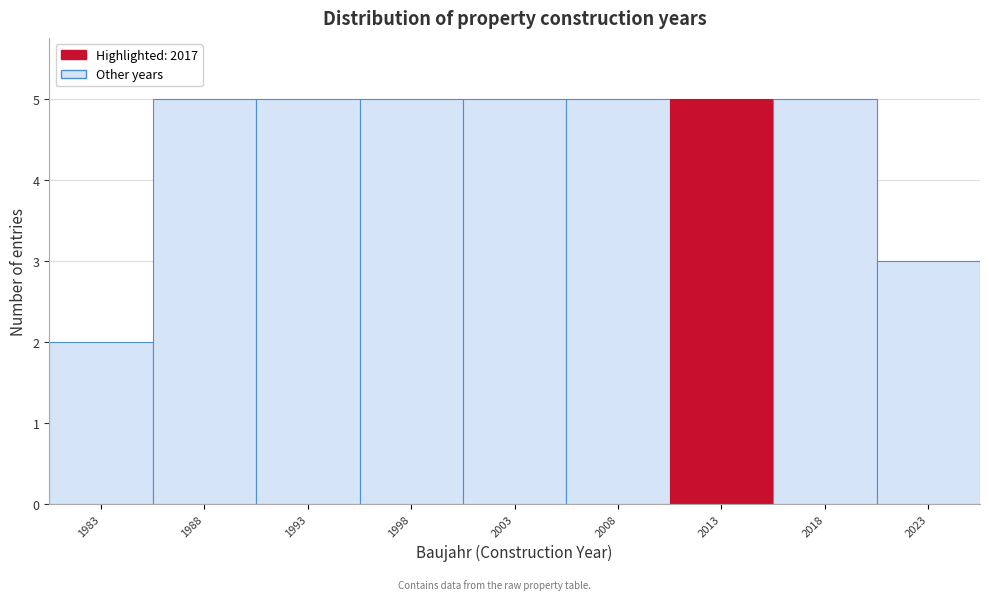

Reading left to right, list all the values displayed in this chart.

1983=2	1988=5	1993=5	1998=5	2003=5	2008=5	2013=5	2018=5	2023=3